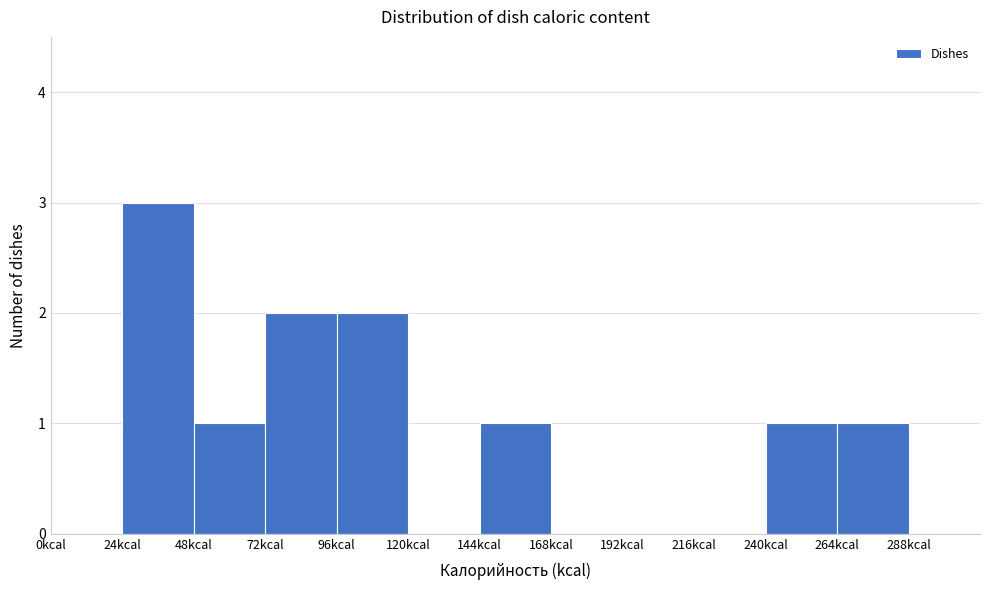

Reading left to right, transcribe this chart: for each bar, give the range it covers on the x-axis and its height. Neither the bar edges nor the heights are printed on the chart, so give them approximately, as read against the axes.

0 to 24: 0
24 to 48: 3
48 to 72: 1
72 to 96: 2
96 to 120: 2
120 to 144: 0
144 to 168: 1
168 to 192: 0
192 to 216: 0
216 to 240: 0
240 to 264: 1
264 to 288: 1